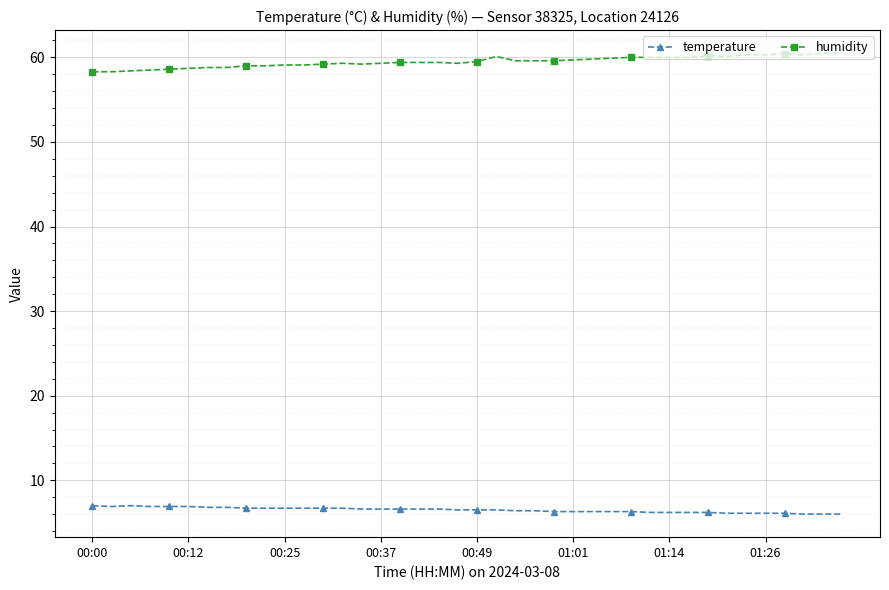

At how many categories does at least one series exceed 52?

40